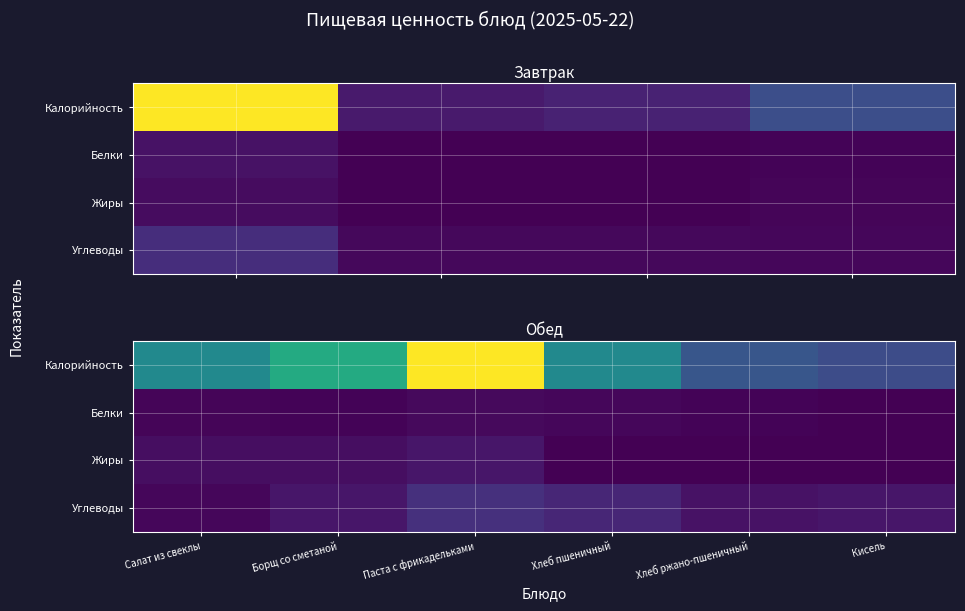

Which has a higher value, Салат из свеклы or Кисель?

Салат из свеклы